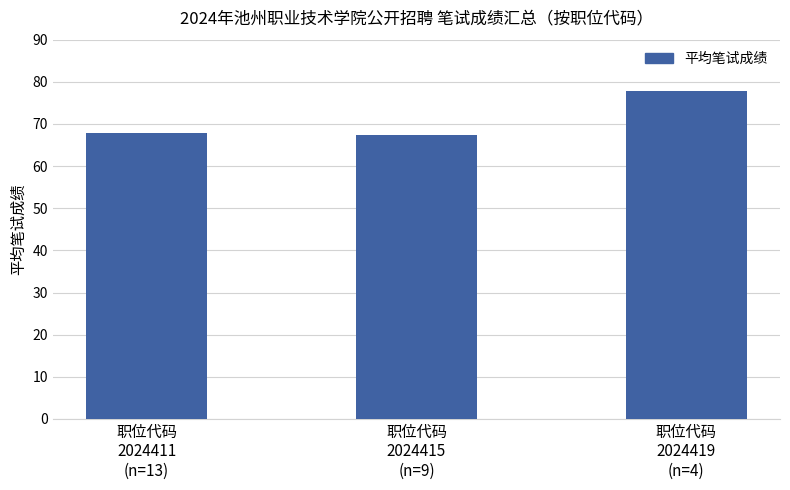

How many data points does each series have?

3